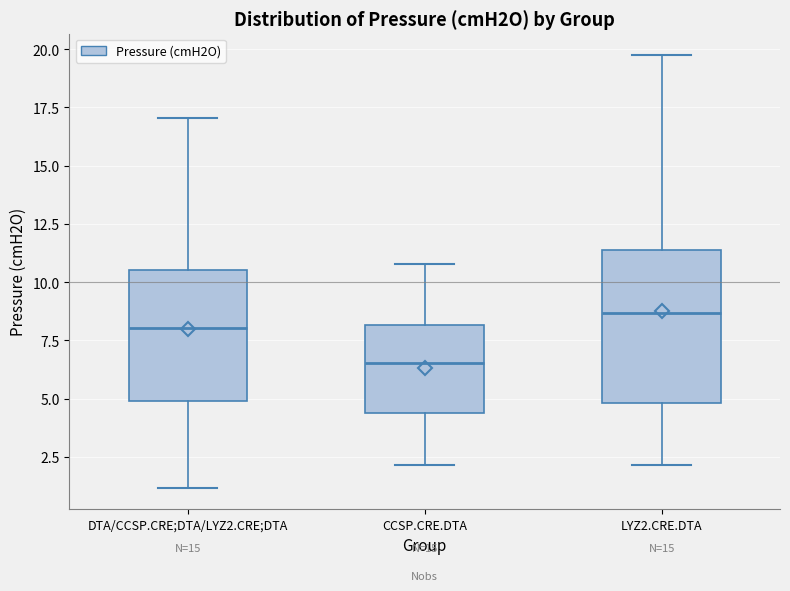

Reading left to right, read every box against the y-axis: the position of its median line, the range the box covers, and the ends of its whiskers. The values are not printed on the chart, so give them approximately, as read against the axis.

DTA/CCSP.CRE;DTA/LYZ2.CRE;DTA: median 8.0, box 5.0 to 10.5, whiskers 1.0 to 17.0
CCSP.CRE.DTA: median 6.5, box 4.5 to 8.0, whiskers 2.0 to 11.0
LYZ2.CRE.DTA: median 8.5, box 5.0 to 11.5, whiskers 2.0 to 19.5